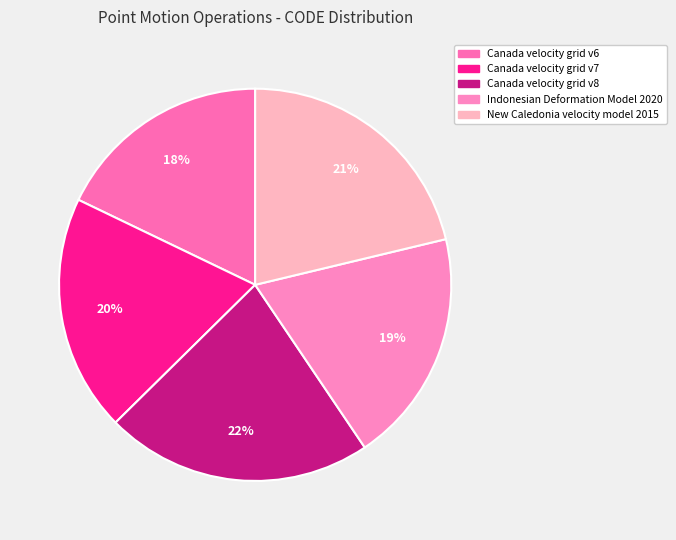

Count the number of slices in the pie.

5